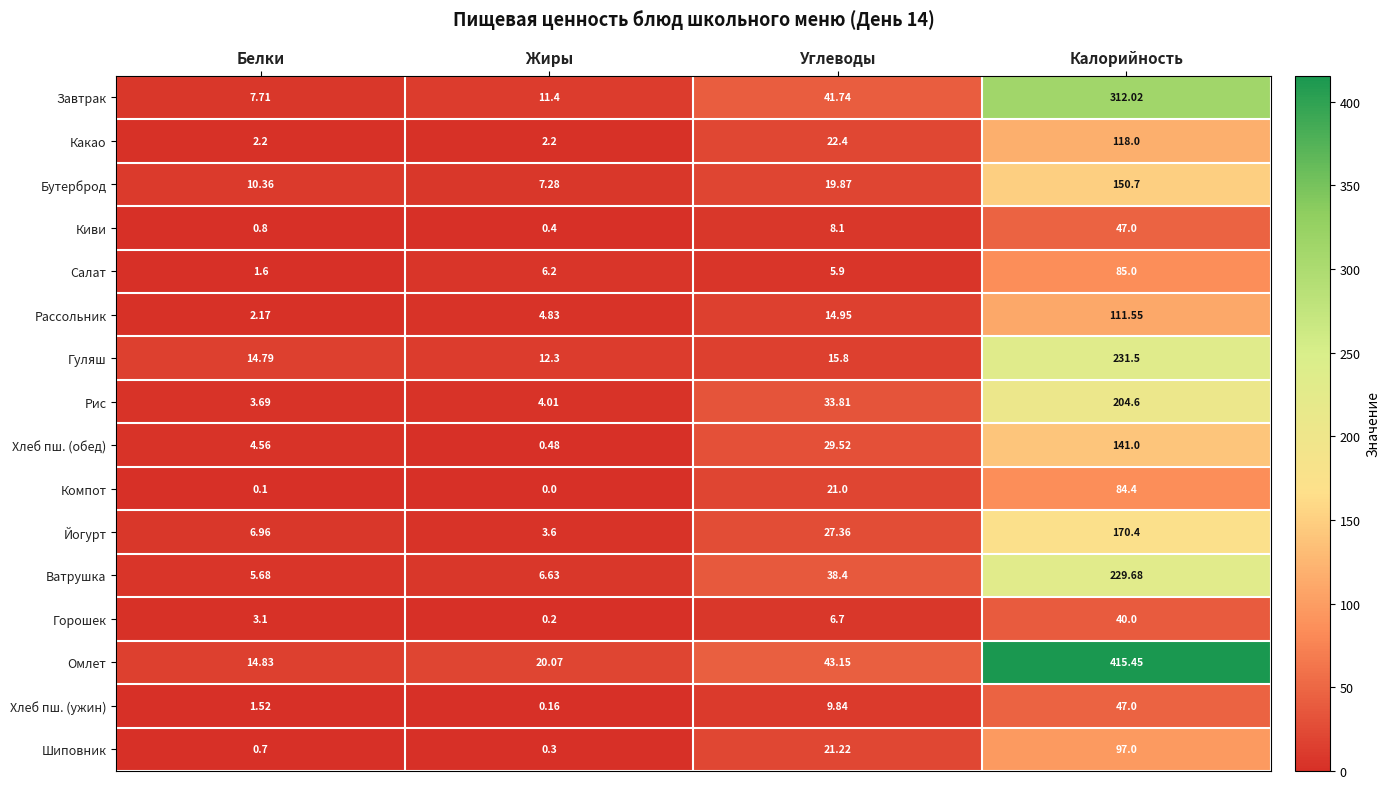

What is the difference between the highest and lowest values at Белки?

14.7